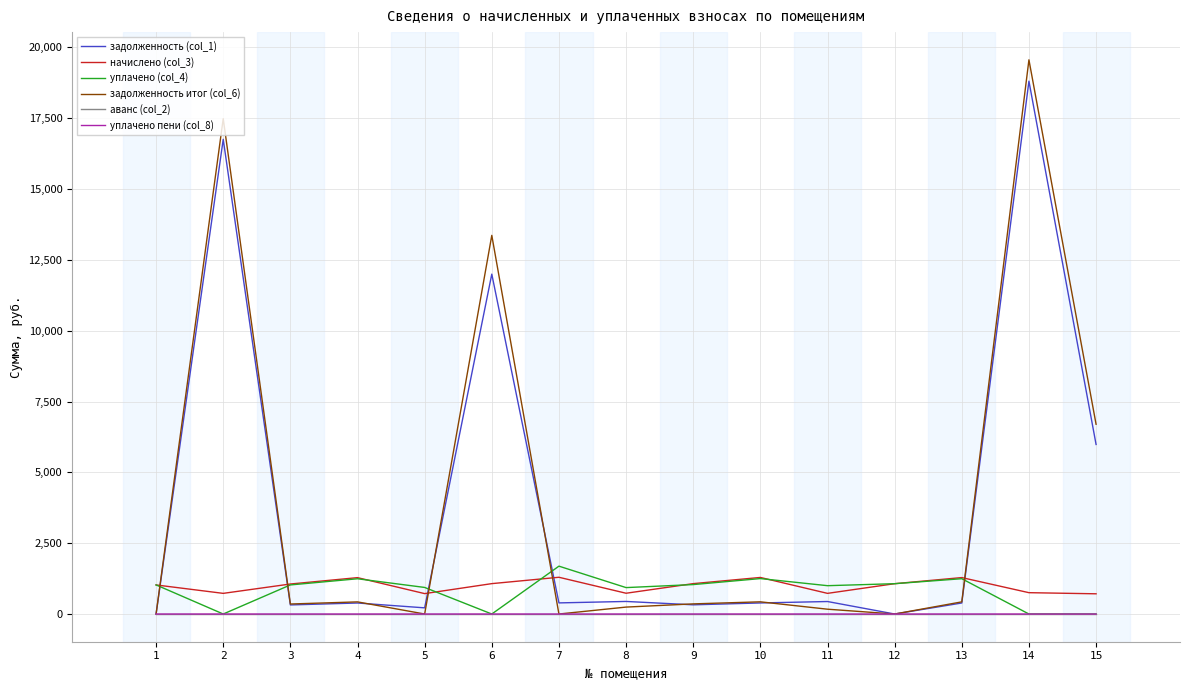

The value of уплачено (col_4) at 12 is 1070.2. True or false?

True